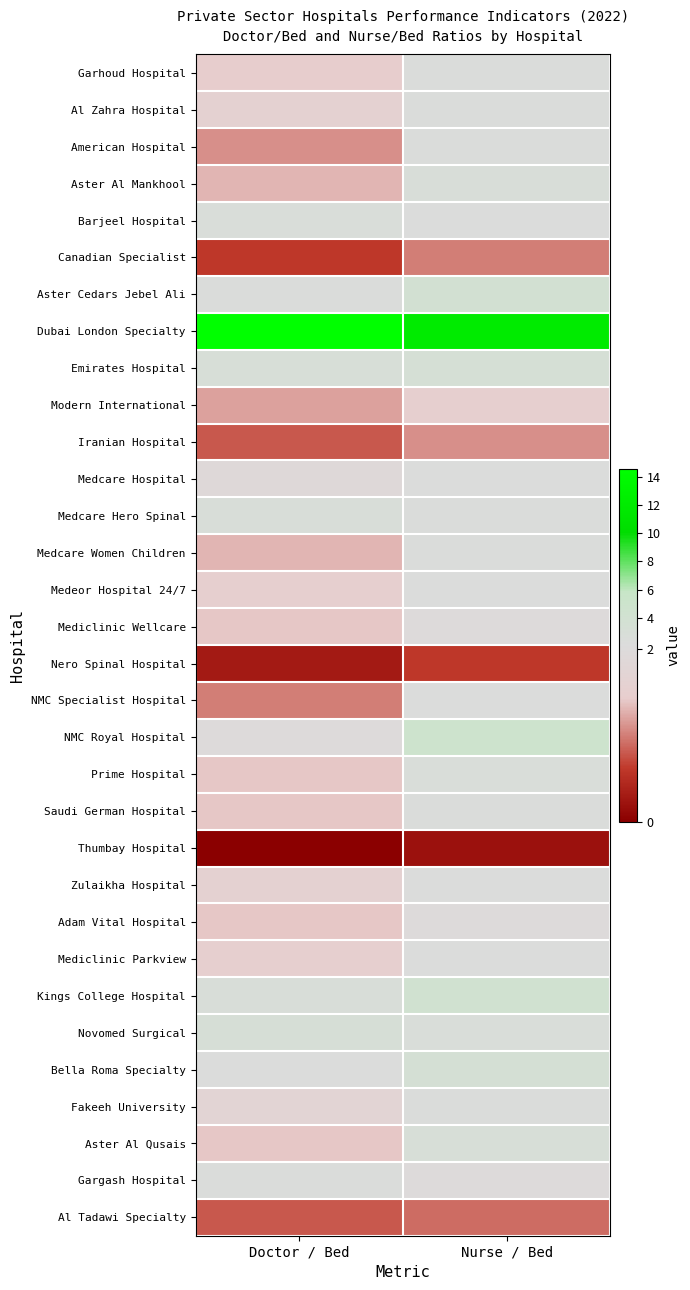

Between Doctor / Bed and Nurse / Bed, which is larger?

Nurse / Bed